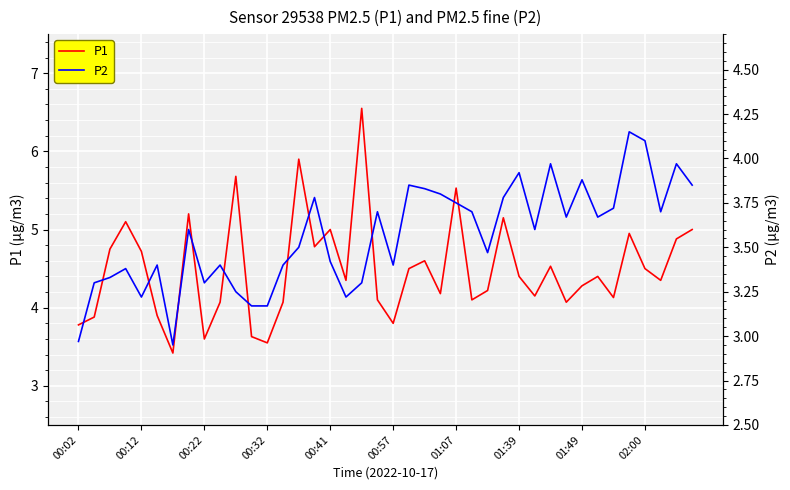

What is the lowest value of the P1 series?

3.4